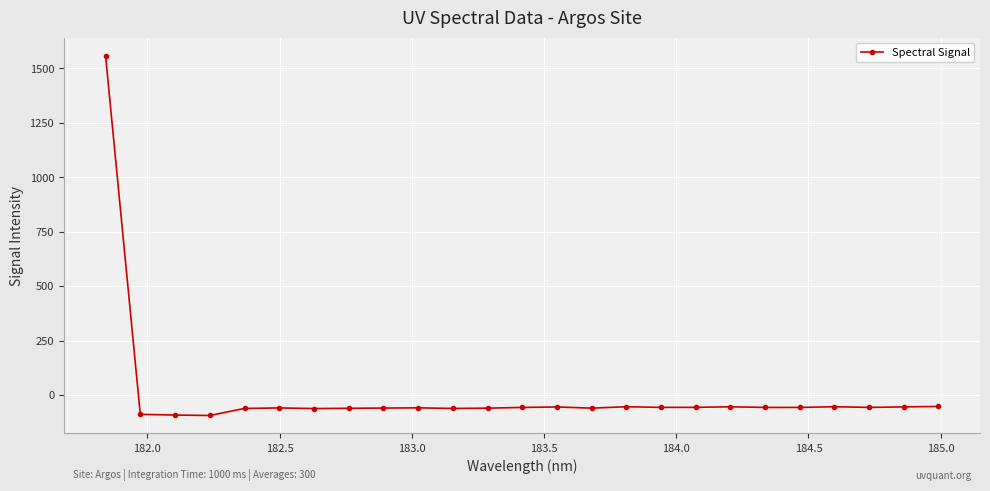

What is the difference between the maximum and minimum values?

1651.5